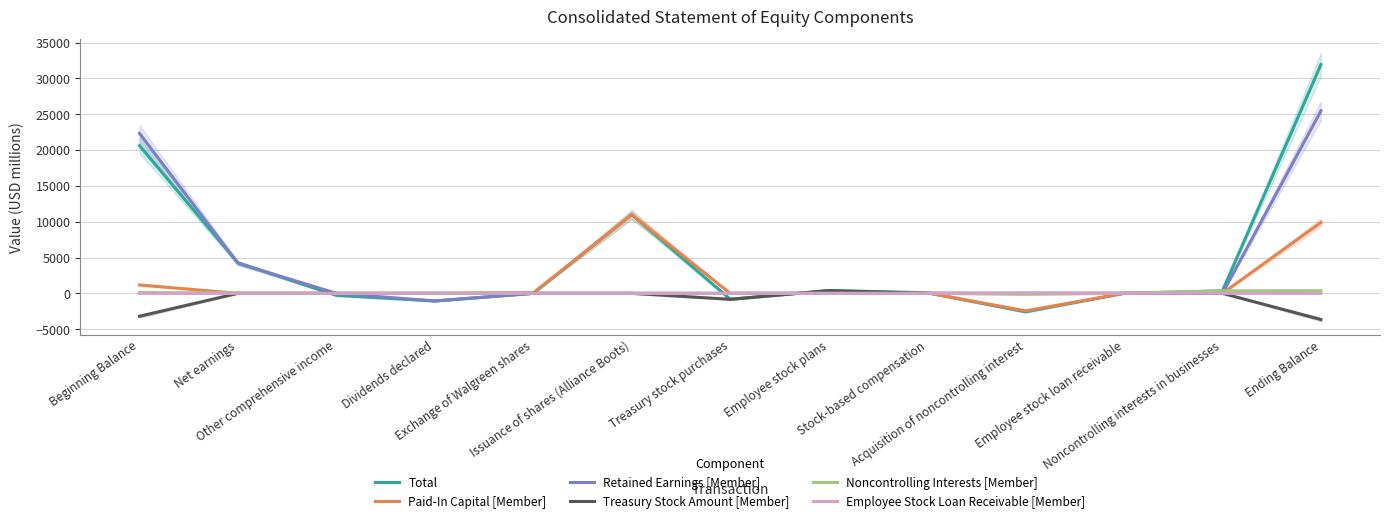

Reading left to right, extract all data points from this chart.

Total: Beginning Balance=20617	Net earnings=4247	Other comprehensive income=-286	Dividends declared=-1061	Exchange of Walgreen shares=0	Issuance of shares (Alliance Boots)=10977	Treasury stock purchases=-831	Employee stock plans=399	Stock-based compensation=86	Acquisition of noncontrolling interest=-2569	Employee stock loan receivable=2	Noncontrolling interests in businesses=348	Ending Balance=31929
Paid-In Capital [Member]: Beginning Balance=1172	Net earnings=0	Other comprehensive income=0	Dividends declared=0	Exchange of Walgreen shares=69	Issuance of shares (Alliance Boots)=10976	Treasury stock purchases=0	Employee stock plans=25	Stock-based compensation=86	Acquisition of noncontrolling interest=-2439	Employee stock loan receivable=0	Noncontrolling interests in businesses=0	Ending Balance=9889
Retained Earnings [Member]: Beginning Balance=22327	Net earnings=4194	Other comprehensive income=0	Dividends declared=-1061	Exchange of Walgreen shares=0	Issuance of shares (Alliance Boots)=0	Treasury stock purchases=0	Employee stock plans=0	Stock-based compensation=0	Acquisition of noncontrolling interest=0	Employee stock loan receivable=0	Noncontrolling interests in businesses=0	Ending Balance=25460
Treasury Stock Amount [Member]: Beginning Balance=-3197	Net earnings=0	Other comprehensive income=0	Dividends declared=0	Exchange of Walgreen shares=0	Issuance of shares (Alliance Boots)=0	Treasury stock purchases=-831	Employee stock plans=374	Stock-based compensation=0	Acquisition of noncontrolling interest=0	Employee stock loan receivable=0	Noncontrolling interests in businesses=0	Ending Balance=-3654
Noncontrolling Interests [Member]: Beginning Balance=104	Net earnings=53	Other comprehensive income=-9	Dividends declared=0	Exchange of Walgreen shares=0	Issuance of shares (Alliance Boots)=0	Treasury stock purchases=0	Employee stock plans=0	Stock-based compensation=0	Acquisition of noncontrolling interest=-130	Employee stock loan receivable=0	Noncontrolling interests in businesses=348	Ending Balance=366
Employee Stock Loan Receivable [Member]: Beginning Balance=-5	Net earnings=0	Other comprehensive income=0	Dividends declared=0	Exchange of Walgreen shares=0	Issuance of shares (Alliance Boots)=0	Treasury stock purchases=0	Employee stock plans=0	Stock-based compensation=0	Acquisition of noncontrolling interest=0	Employee stock loan receivable=2	Noncontrolling interests in businesses=0	Ending Balance=-3